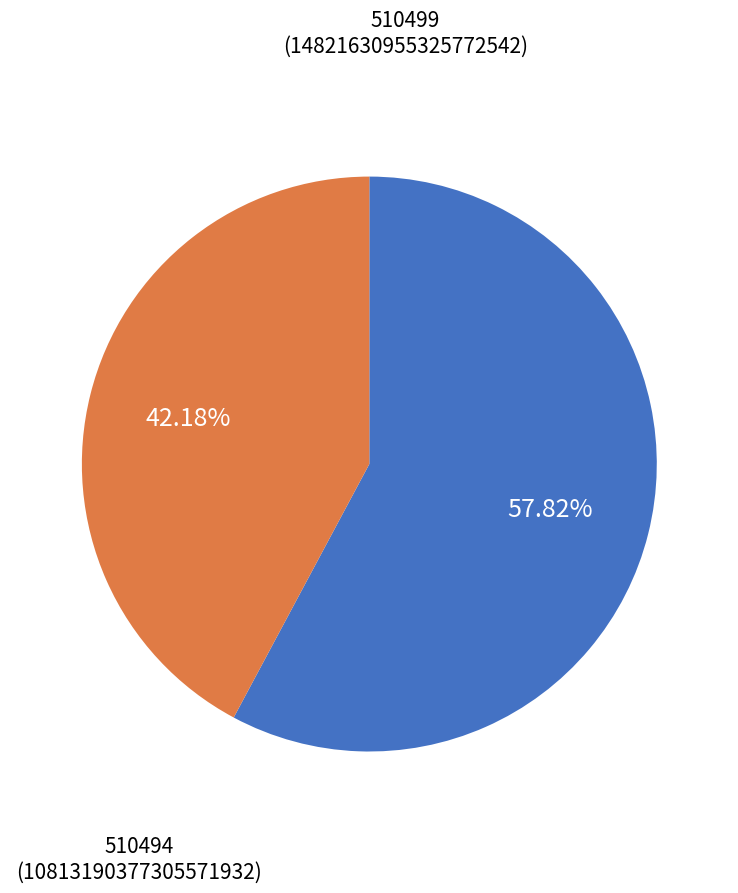

Is there any slice that represents more than half of the pie?

Yes